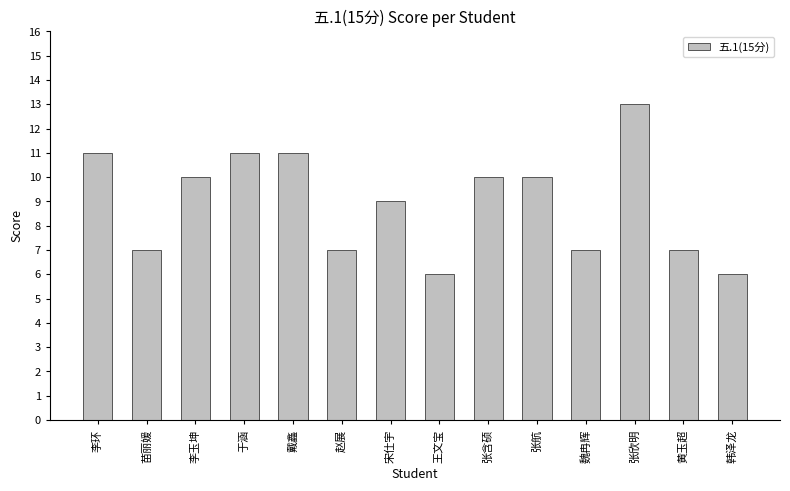

Where is the data nearest to the value 9?

宋仕宇